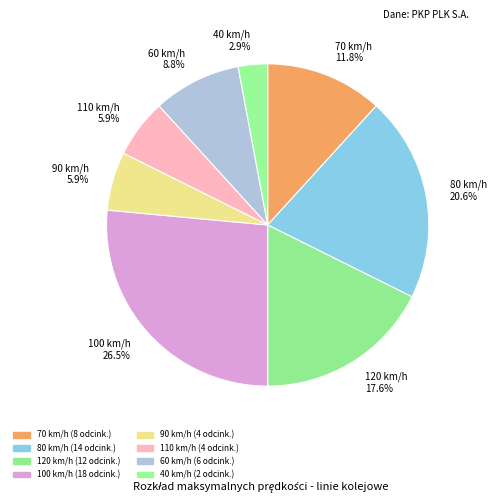

Between 80 km/h and 120 km/h, which is larger?

80 km/h